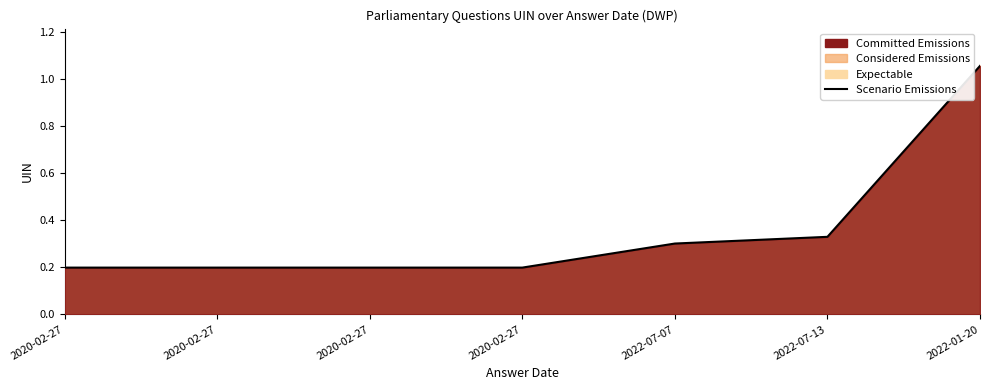

What is the label of the 6th point from the left?

2022-07-13